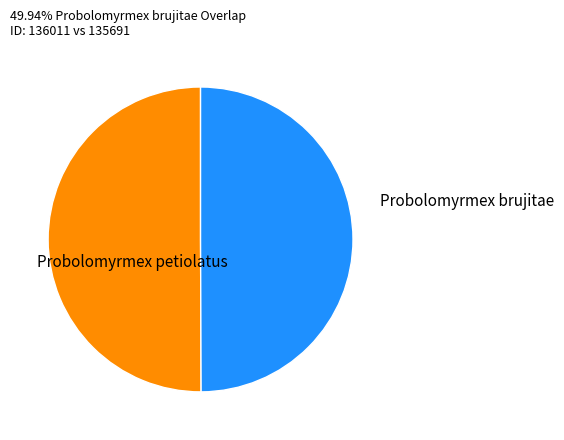

Is there a majority slice in this chart?

Yes